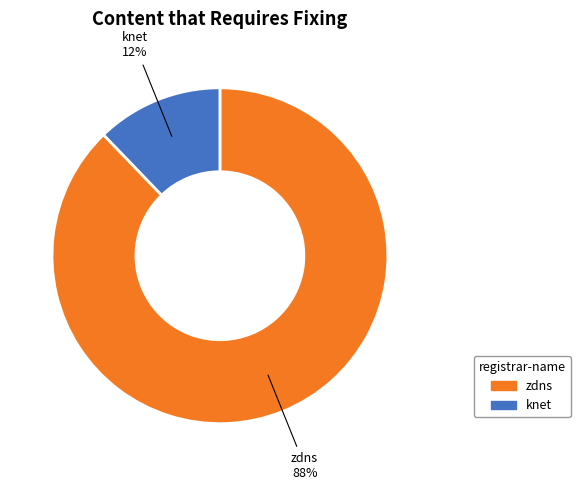

To the nearest percent, what is the average slice percentage?

50%